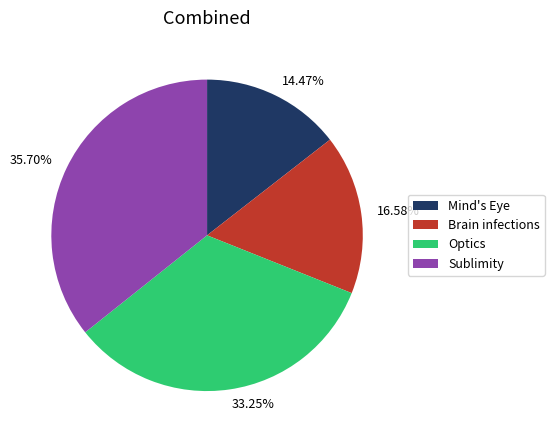

What percentage is the Optics slice, to the nearest percent?

33%